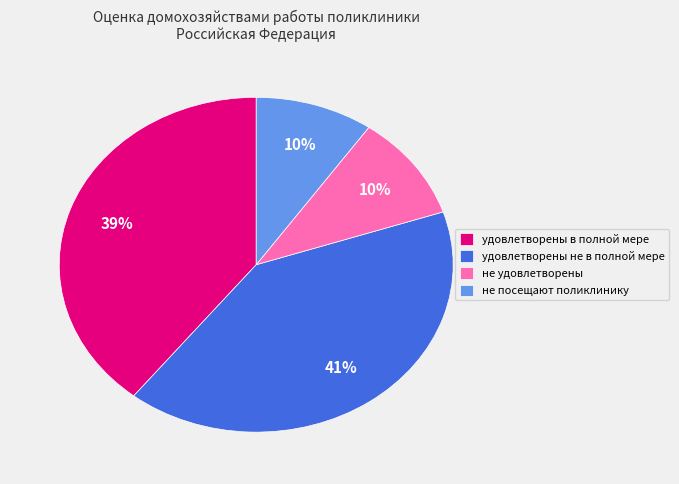

Which has a higher value, удовлетворены не в полной мере or не посещают поликлинику?

удовлетворены не в полной мере